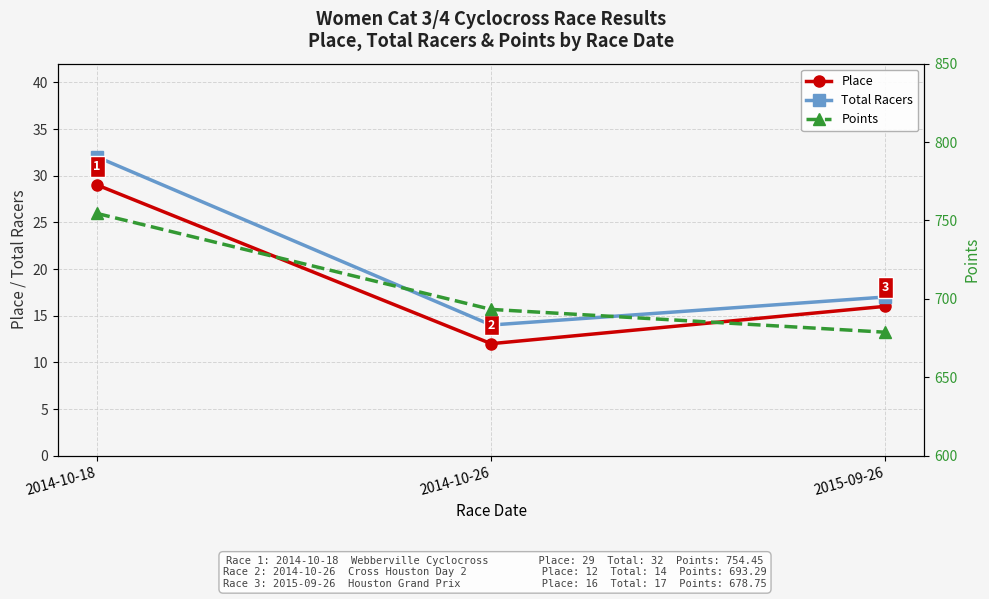

At which label is Points closest to 716?

2014-10-26